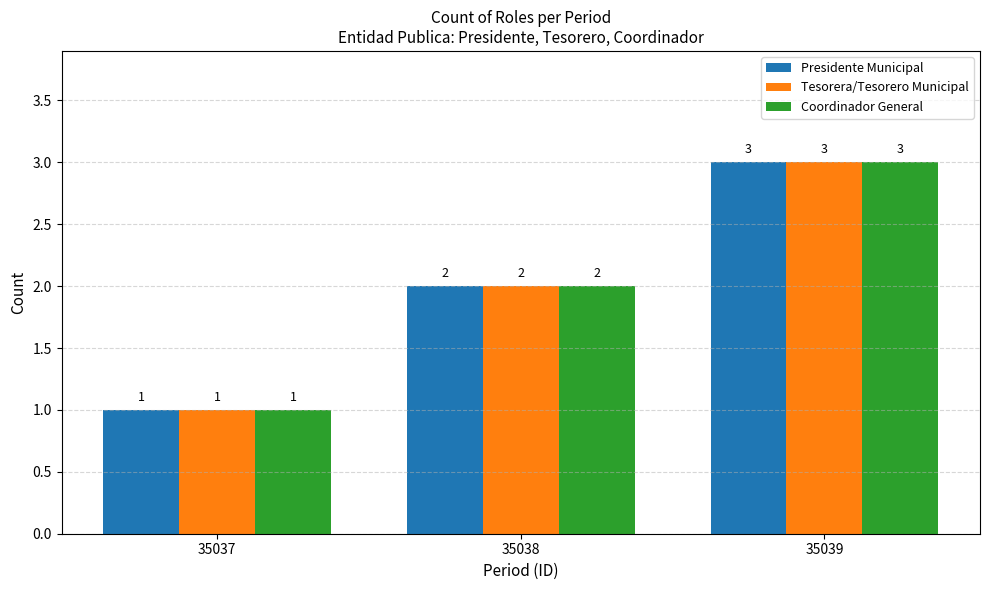

What is the value of the Coordinador General bar at the 2nd from the left?

2